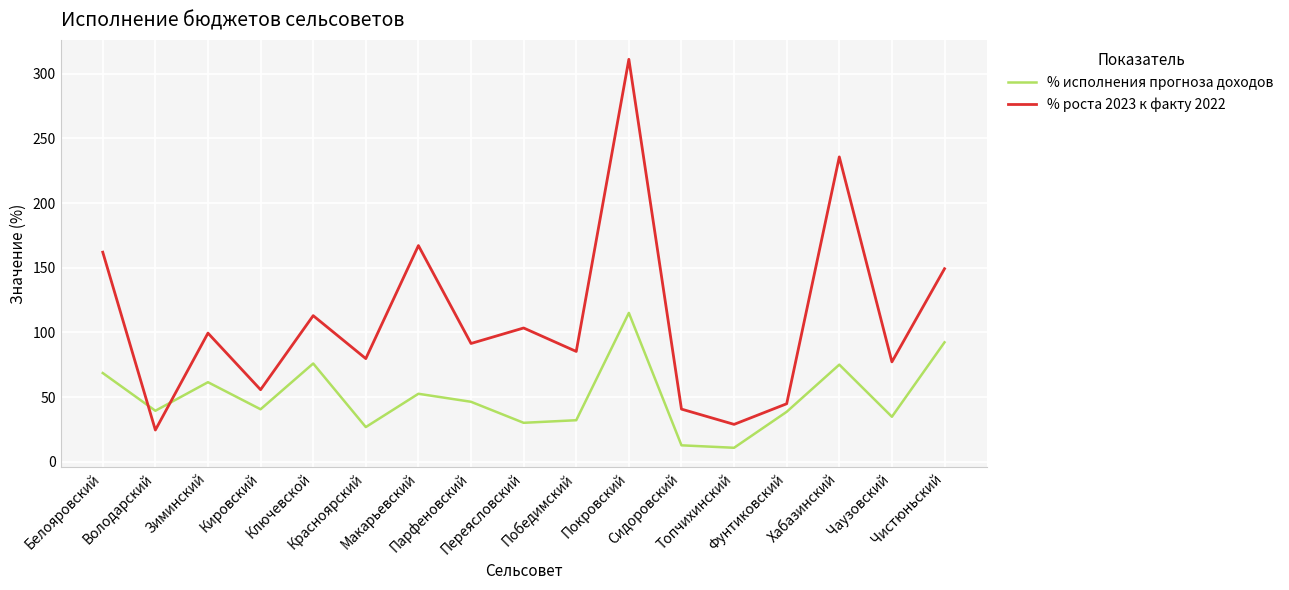

Where is the first local maximum for % роста 2023 к факту 2022?

Зиминский